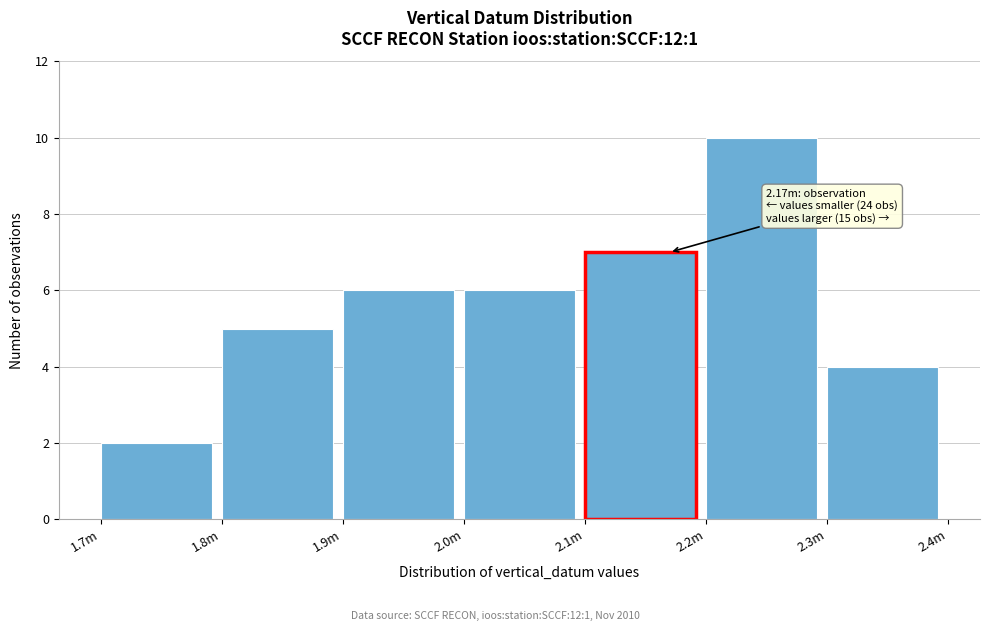

Reading right to left, list all the values displayed in this chart.

2.3m=4	2.2m=10	2.1m=7	2.0m=6	1.9m=6	1.8m=5	1.7m=2